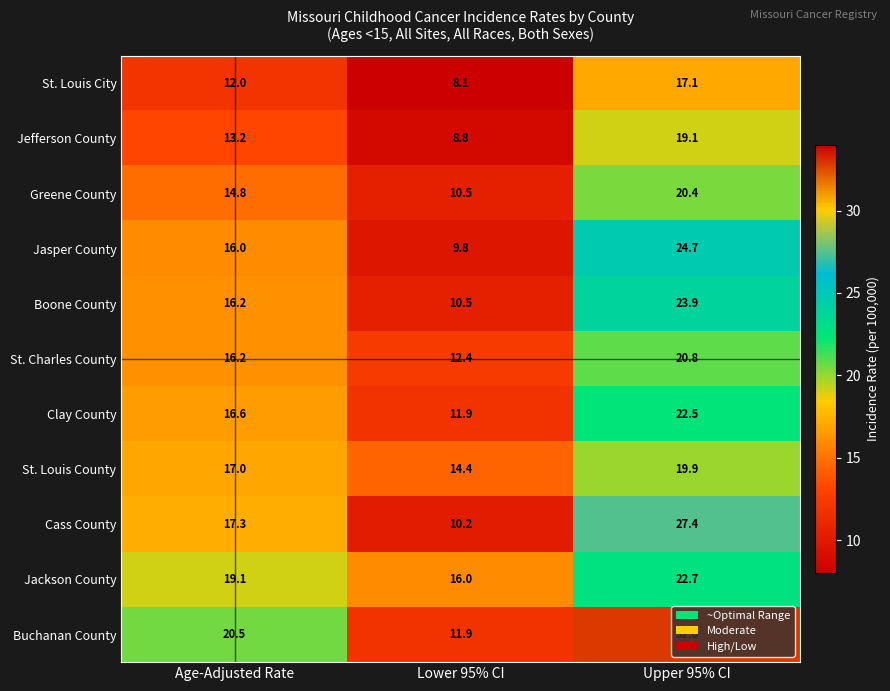

The St. Charles County series shows 3.7 at Age-Adjusted Rate. True or false?

False